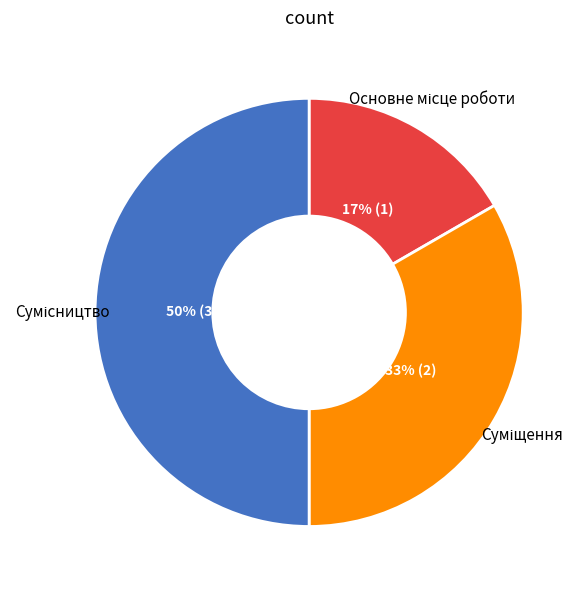

To the nearest percent, what is the difference between the largest and smallest slice percentages?

33%